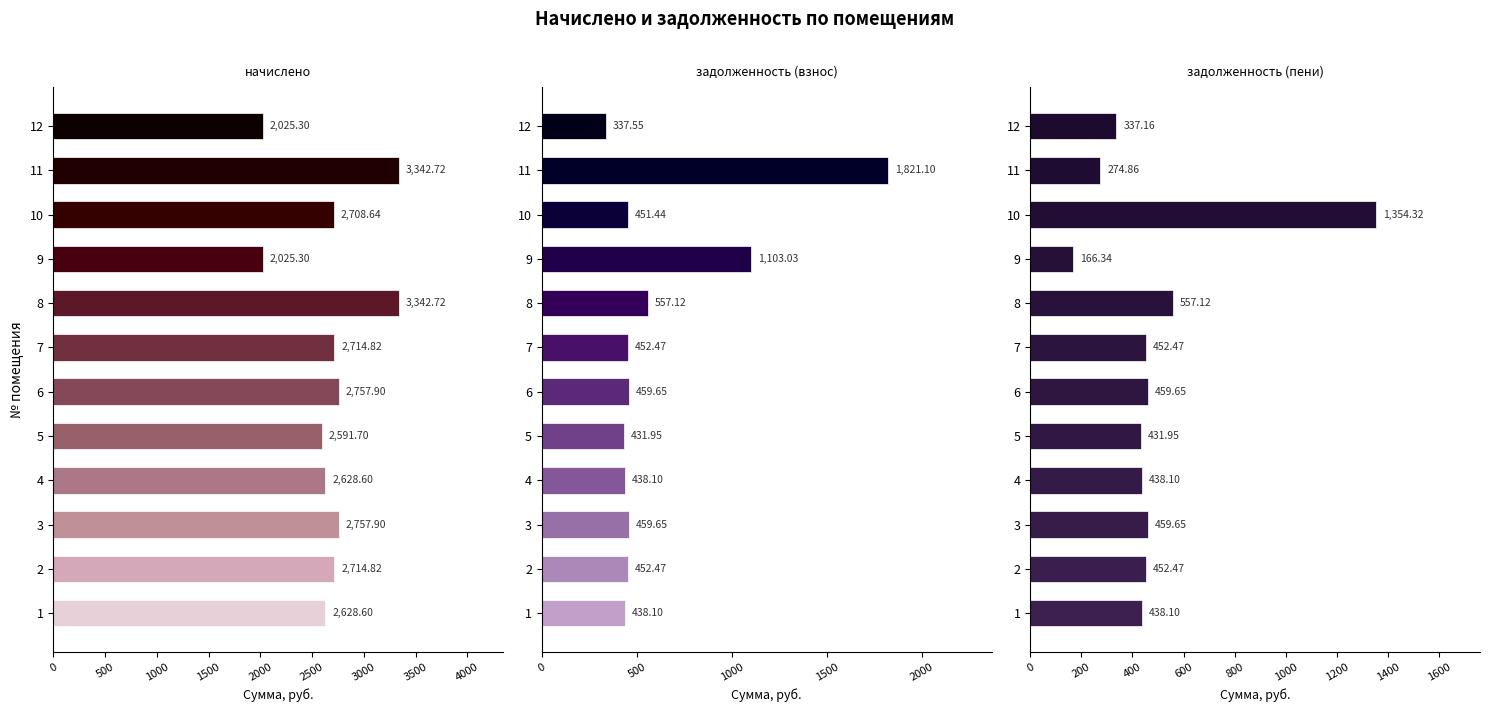

List the series in order of their peak value, lowest first.

задолженность (пени), задолженность (взнос), начислено